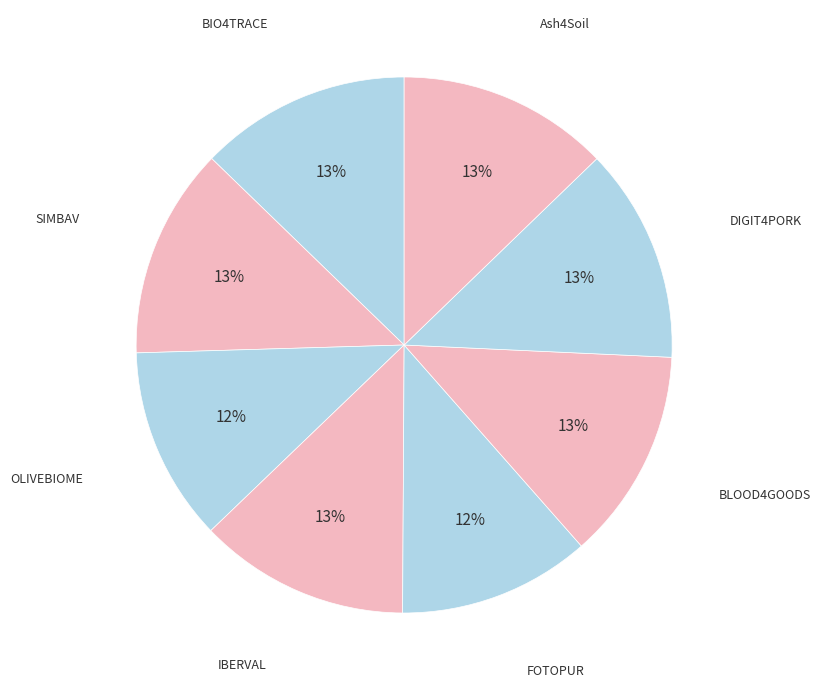

Count the number of slices in the pie.

8